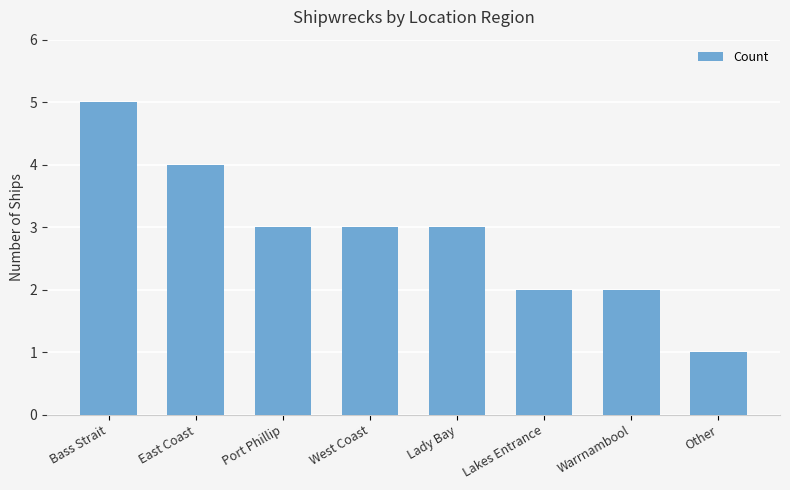

How many values are between 2 and 4?

6